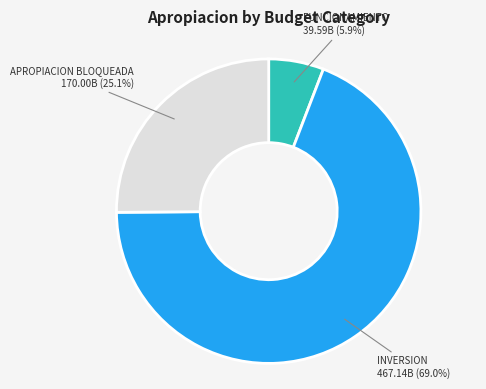

Which category has the biggest portion of the pie?

INVERSION